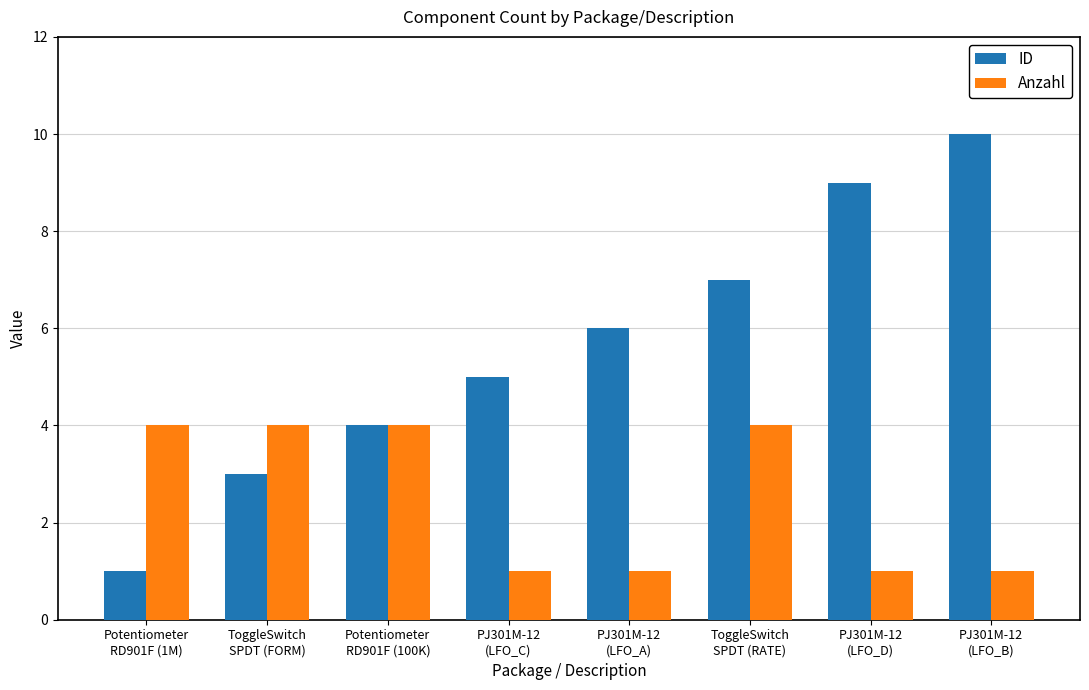

What is the label of the 4th bar from the left?

PJ301M-12
(LFO_C)